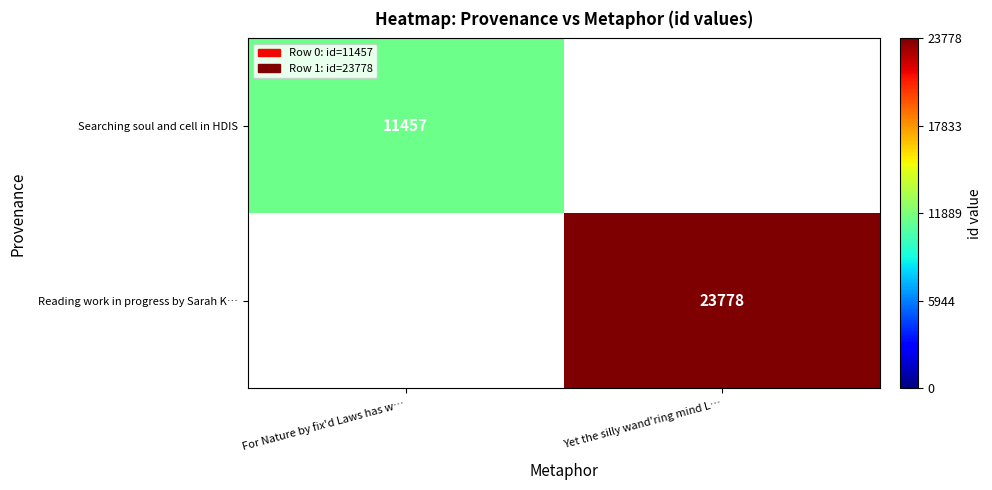

Is the value of Searching soul and cell in HDIS at For Nature by fix'd Laws has w… greater than the value of Reading work in progress by Sarah K… at Yet the silly wand'ring mind L…?

No